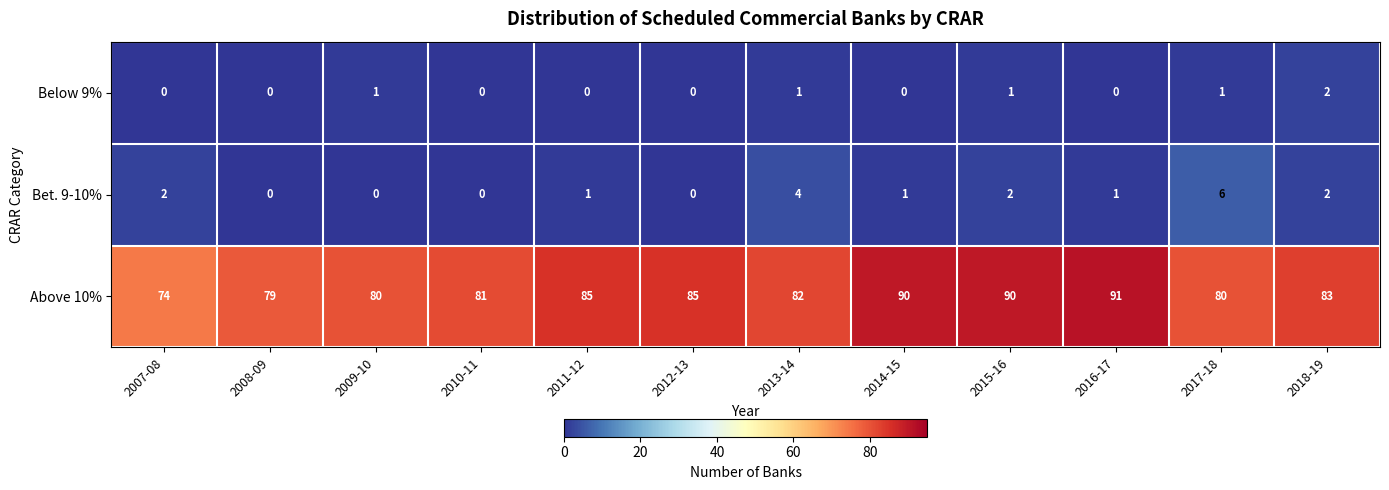

At which category is the sum across all series the highest?

2015-16